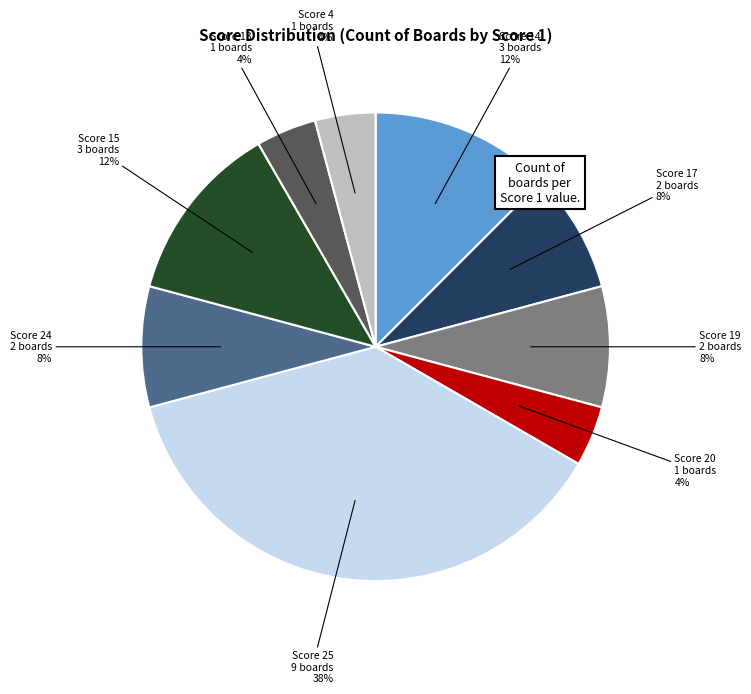

Does any single category account for the majority?

No